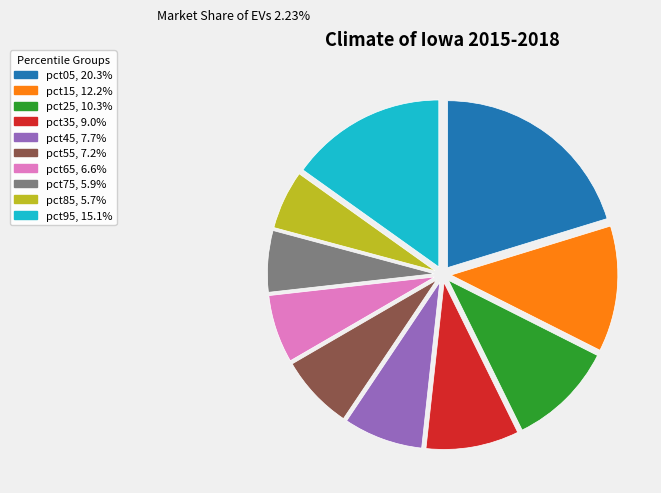

How many segments does this pie chart have?

10